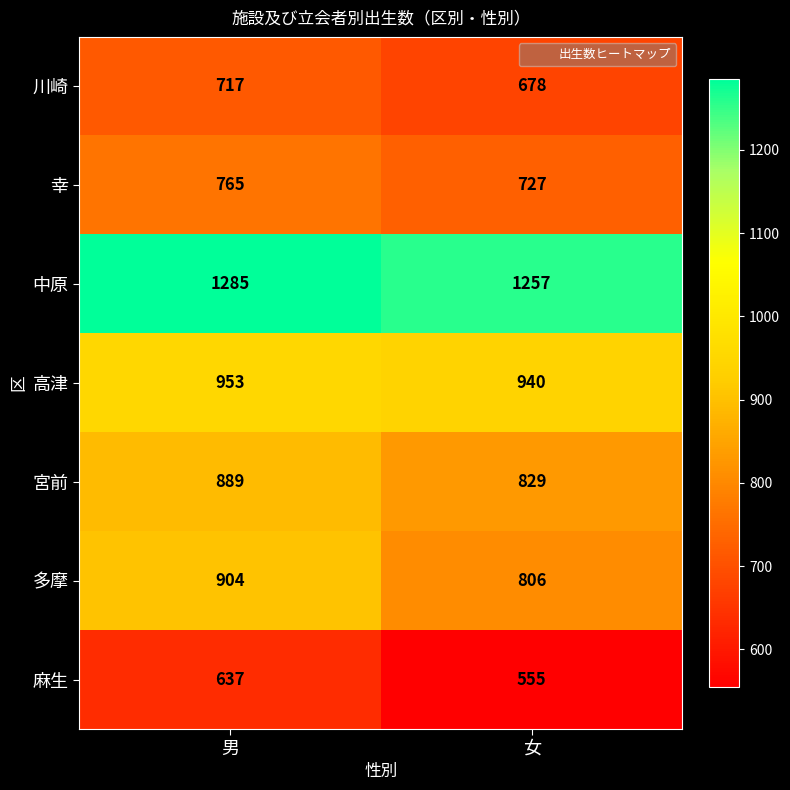

Read the 多摩 value at 女, to the nearest 5.

805